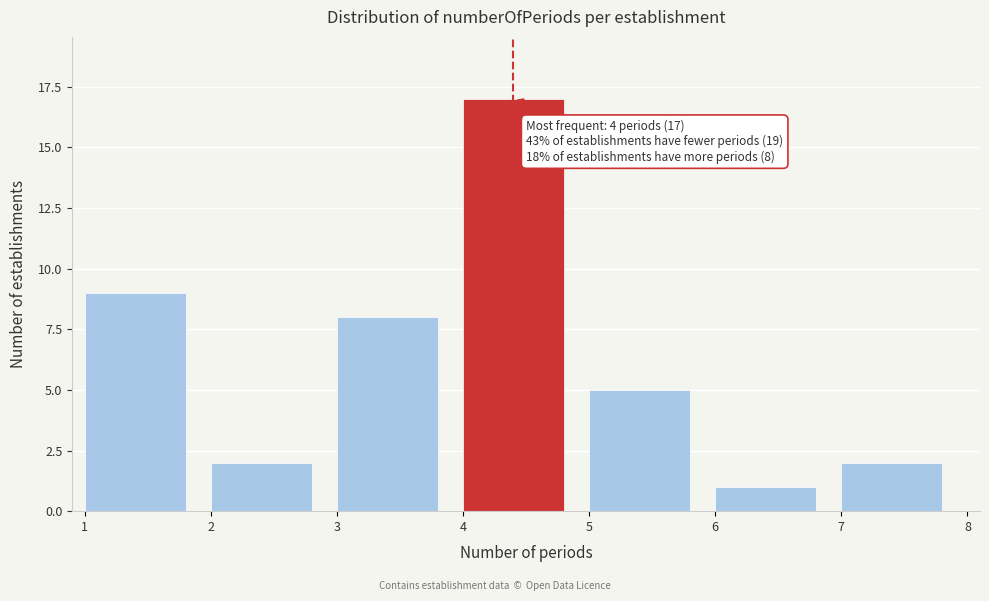

Over which range of the x-axis is the bar tallest?

4 to 5